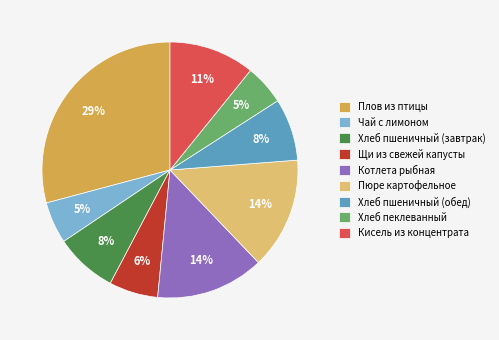

The Чай с лимоном slice represents 5% of the pie. True or false?

True